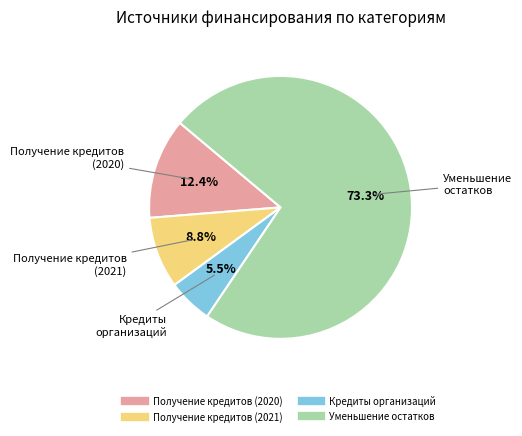

Is there a majority slice in this chart?

Yes